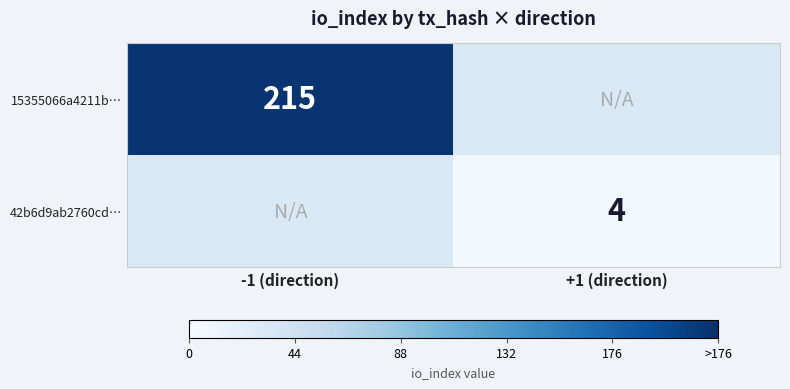

What is the total value across all series at +1 (direction)?

4